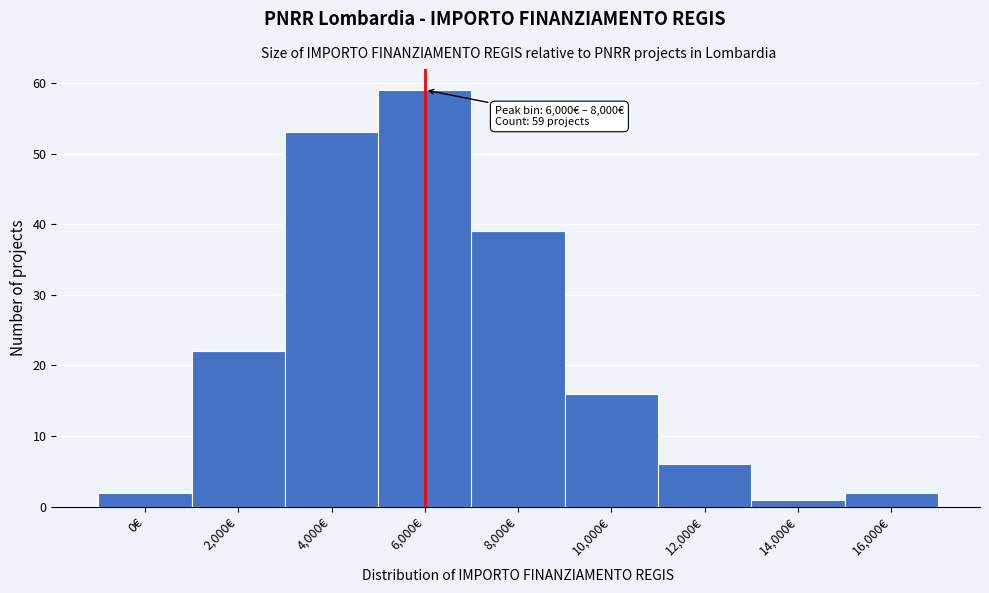

Reading left to right, what are all the values shown in this chart?

2	22	53	59	39	16	6	1	2